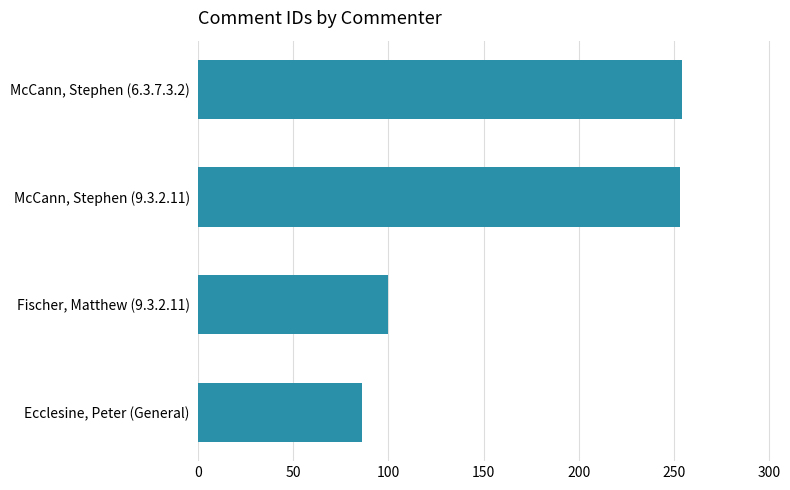

How many values are below 253?

2